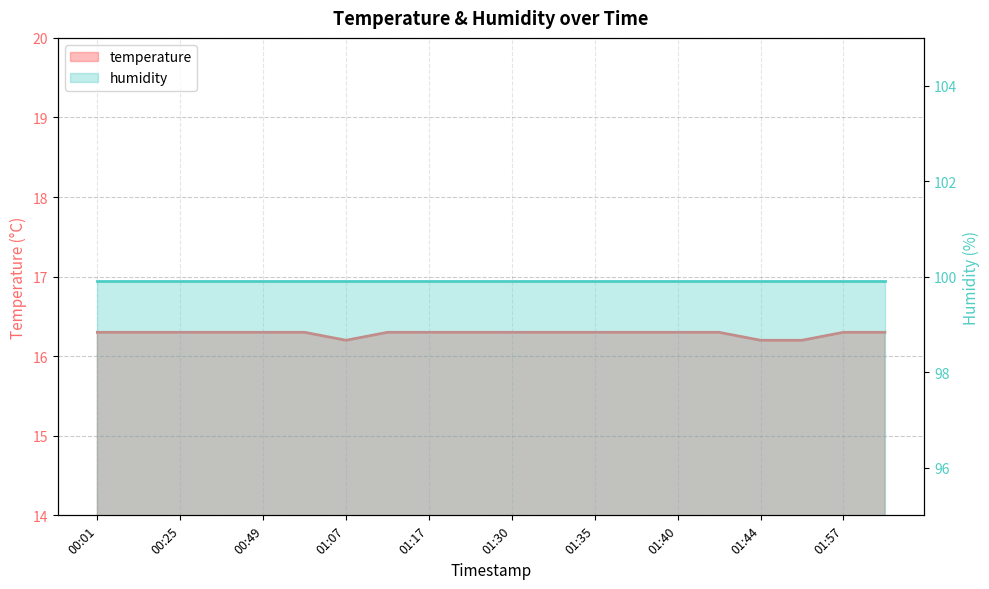

At which category does the chart reach its peak across all series?

00:01